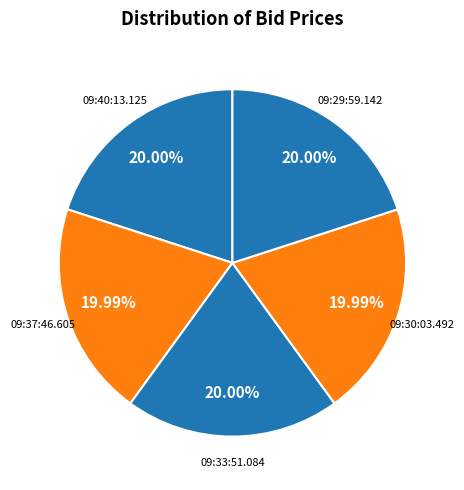

Rank the categories by value from highest to lowest.

09:40:13.125, 09:33:51.084, 09:29:59.142, 09:37:46.605, 09:30:03.492